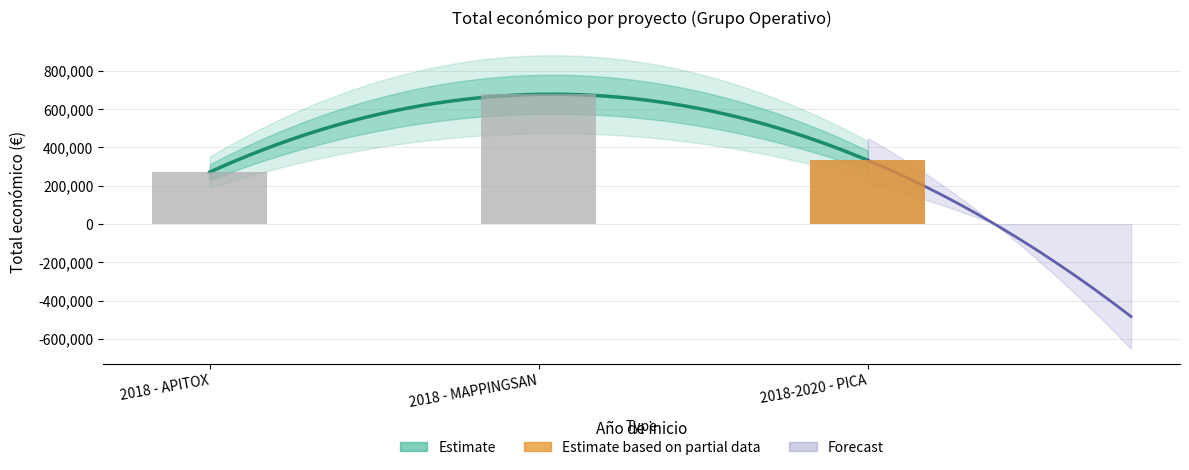

What is the difference between the maximum and minimum values?

405873